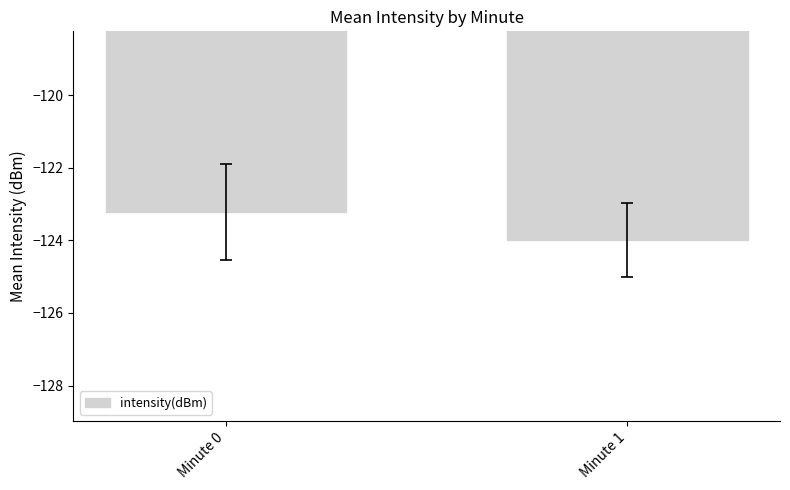

List the labels in order of value, smallest first.

Minute 1, Minute 0